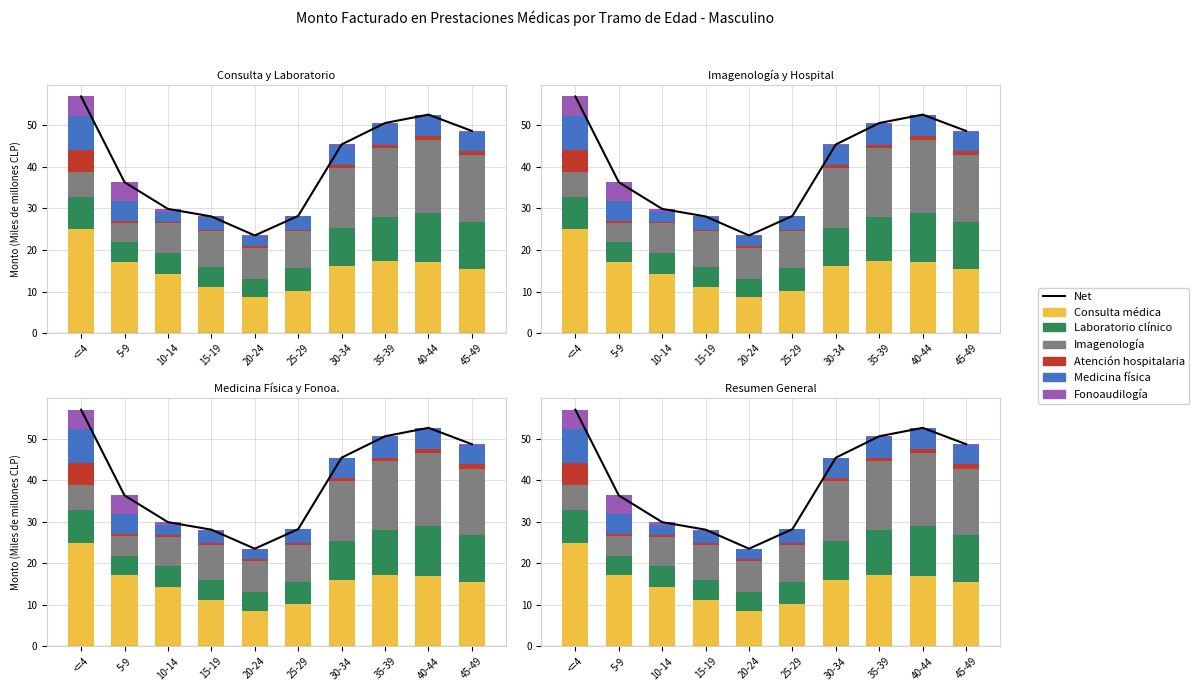

What is the lowest value of the Medicina física series?

2.4